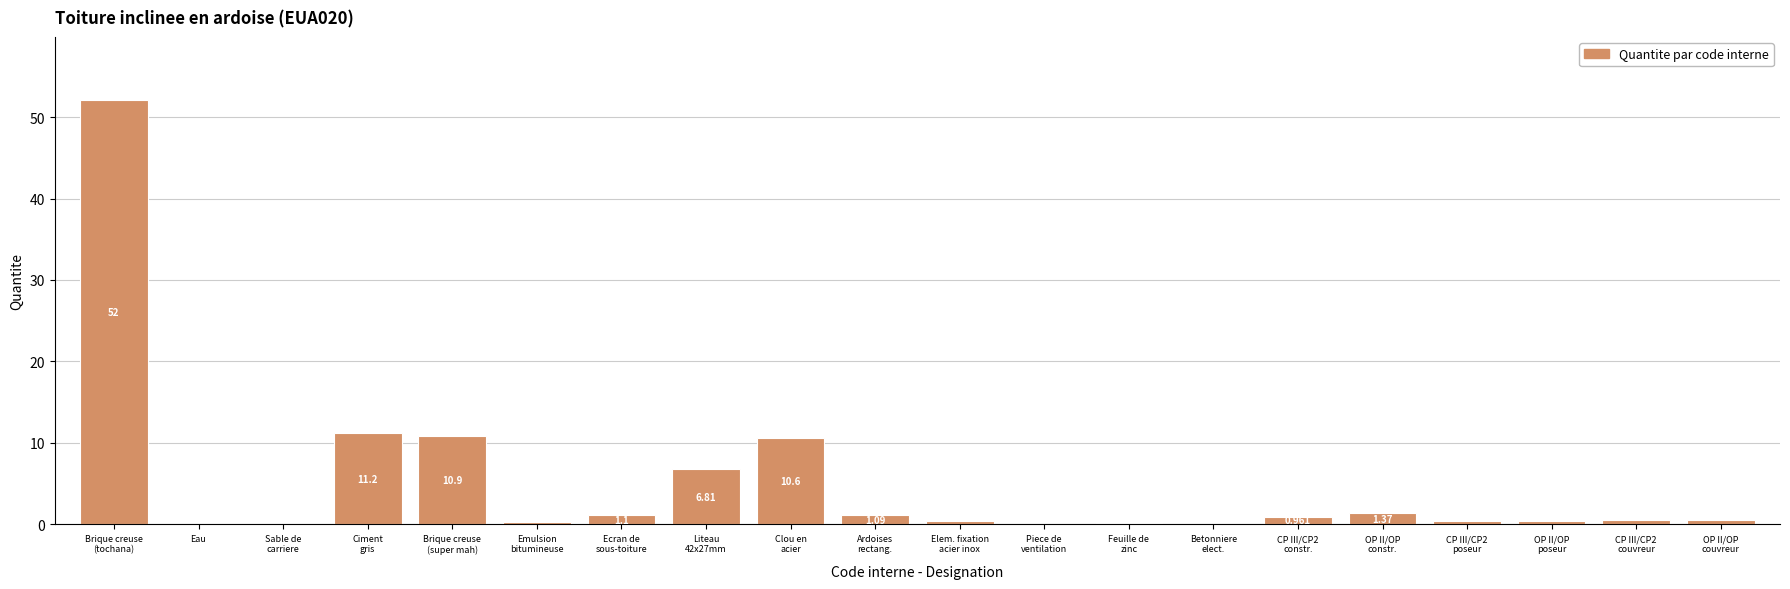

What is the average value?

4.9